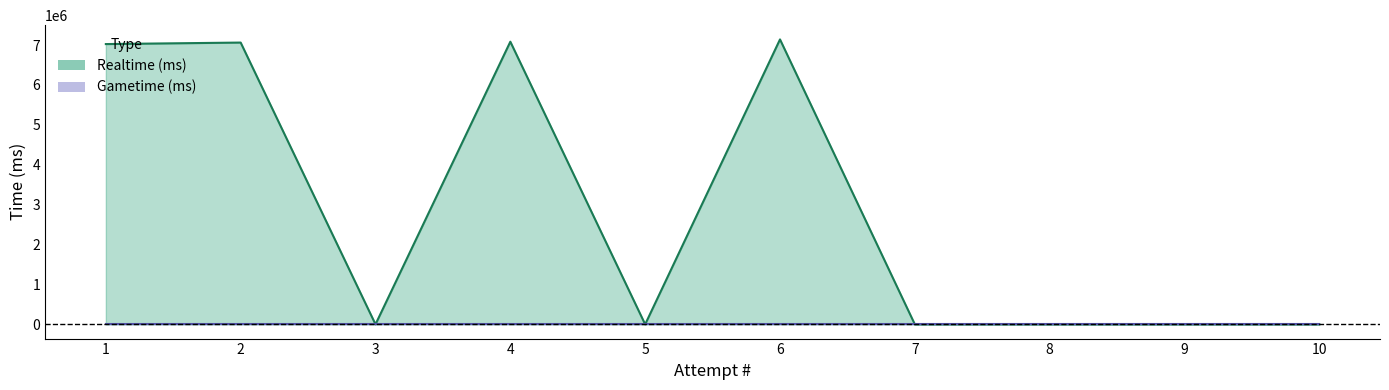

How many data points does each series have?

10